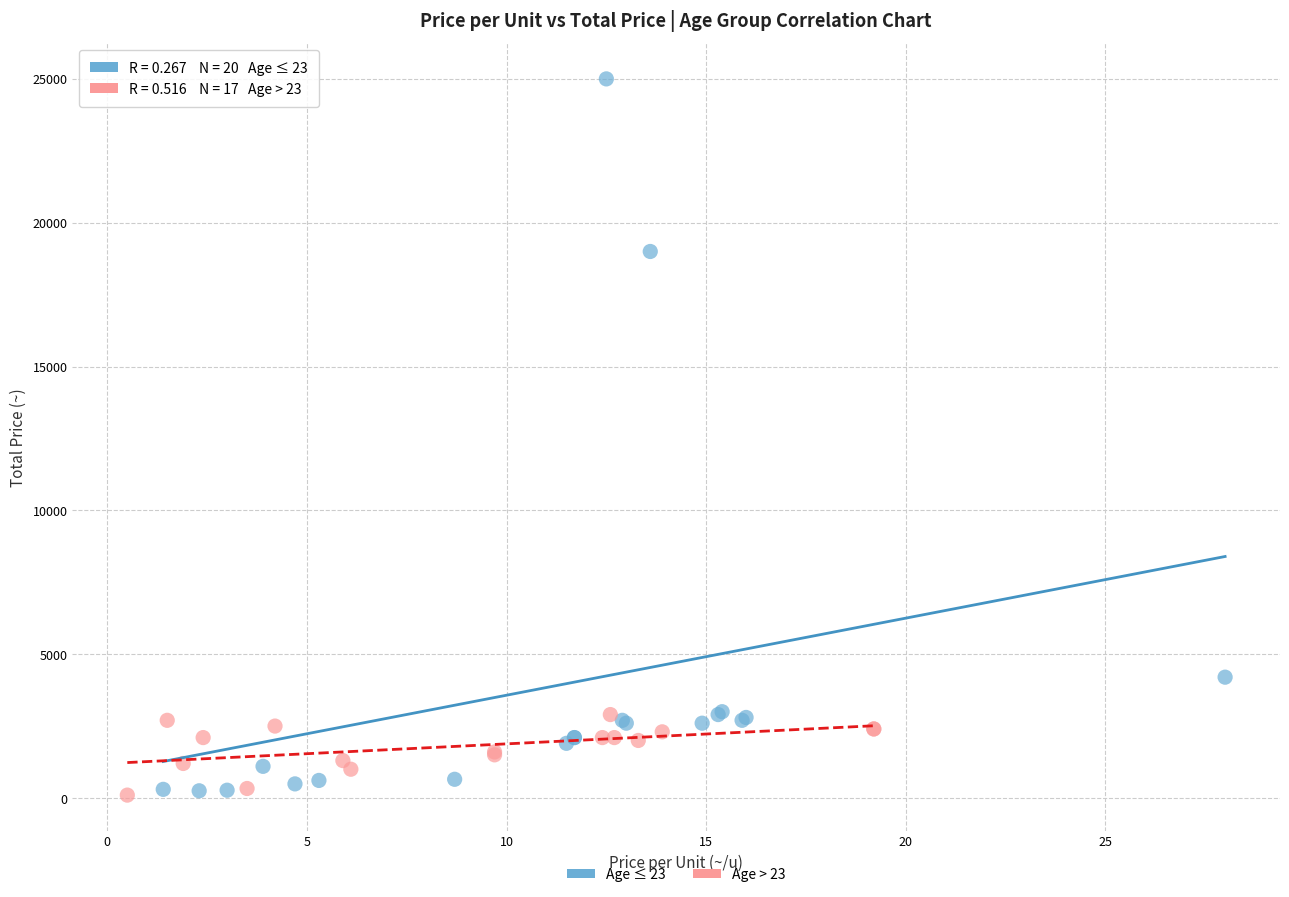

What are all the series names shown in the legend?

Age ≤ 23, Age > 23